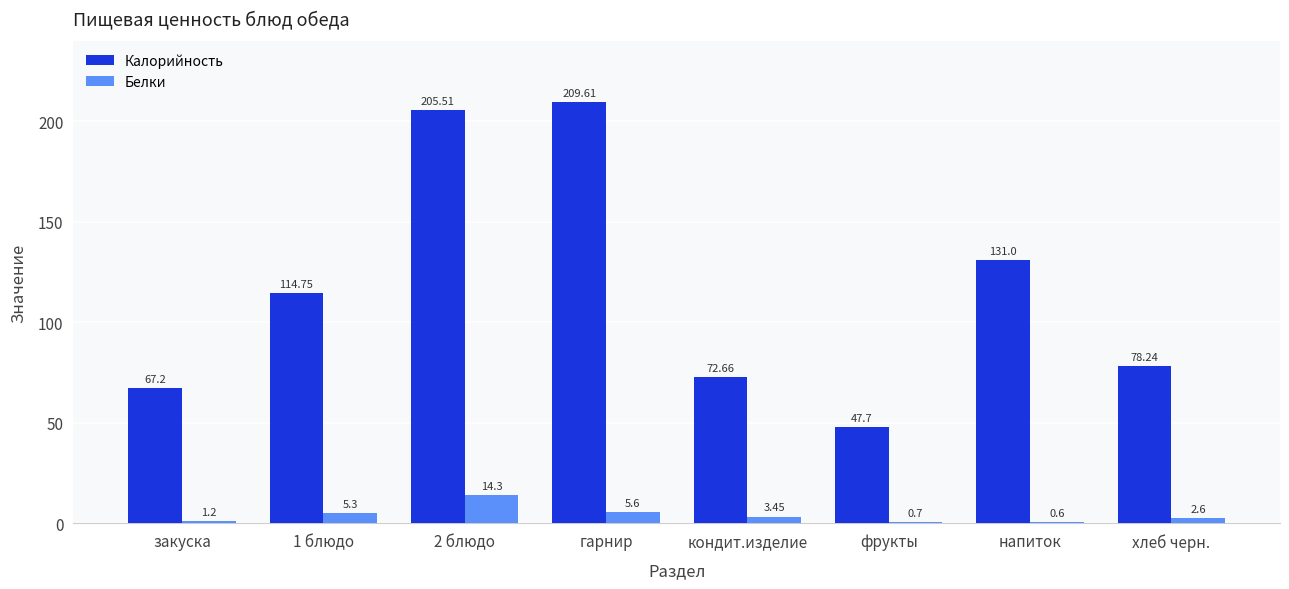

Which series changed the most between гарнир and кондит.изделие?

Калорийность